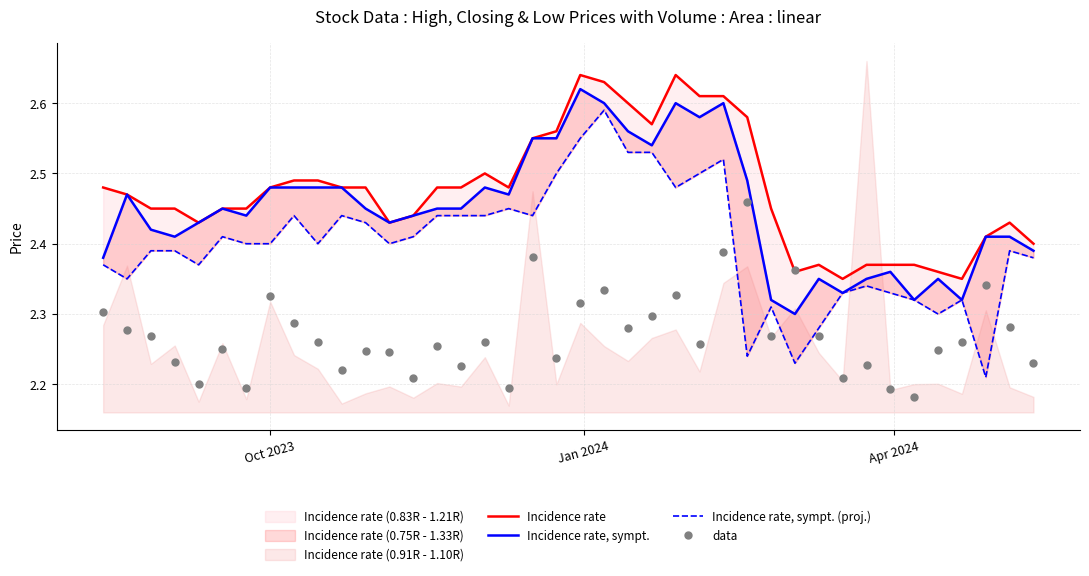

At how many categories does at least one series exceed 2?

40